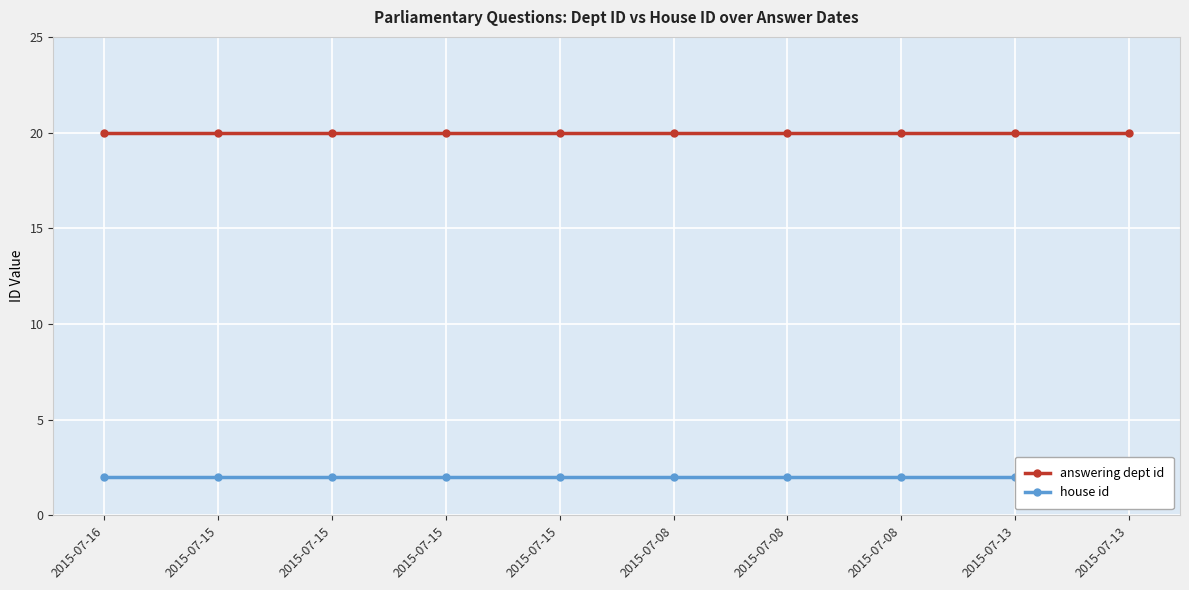

The value of house id at 2015-07-15 is 1. True or false?

False